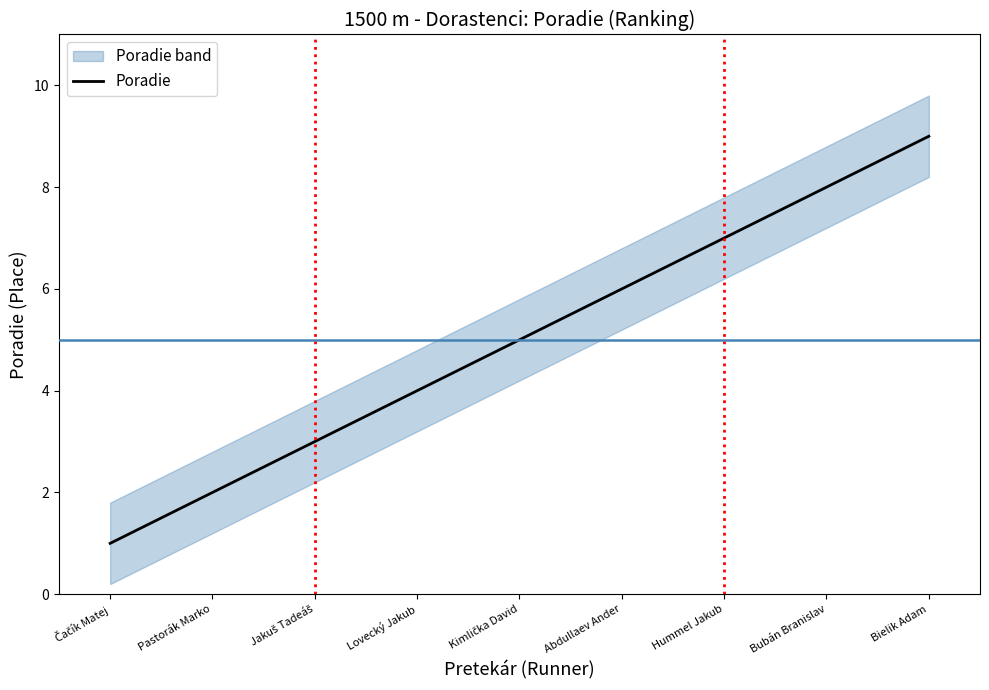

How many series are shown in this chart?

1